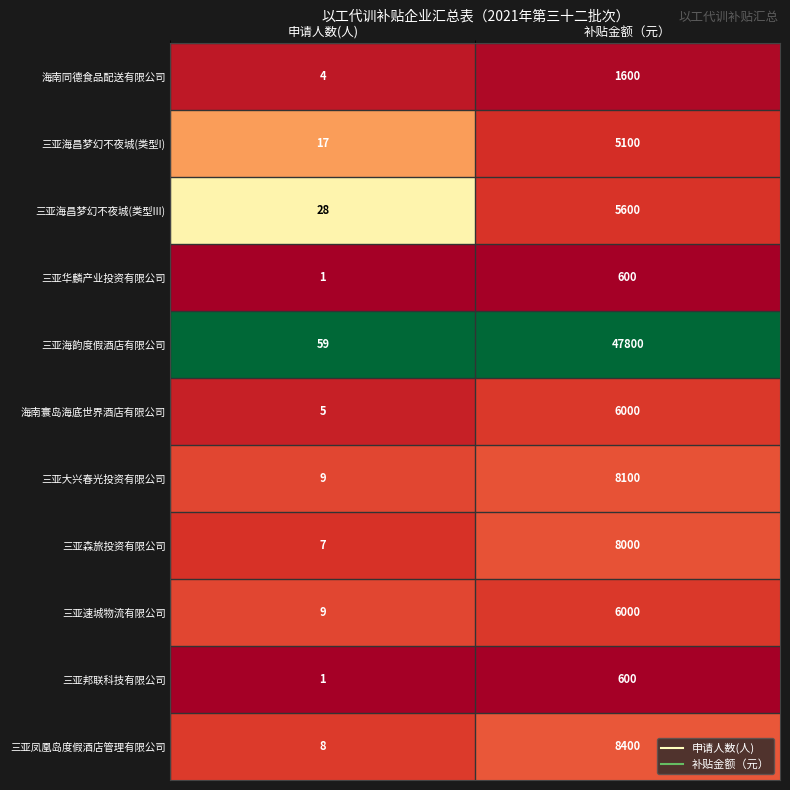

What is the maximum value shown in the chart?

47800